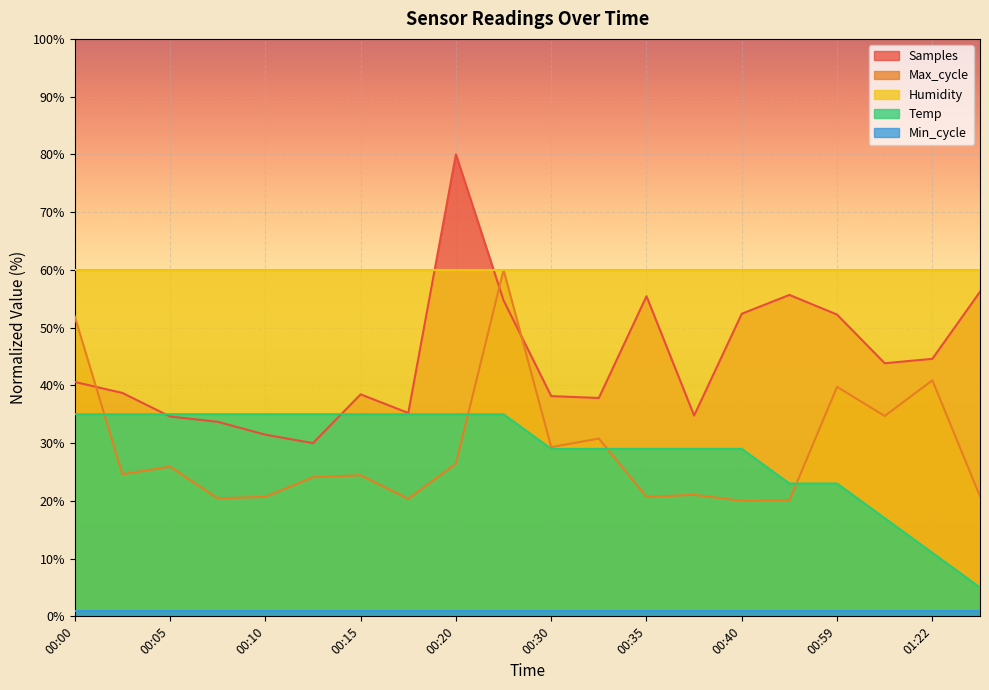

Where is the first local minimum for Max_cycle?

00:03